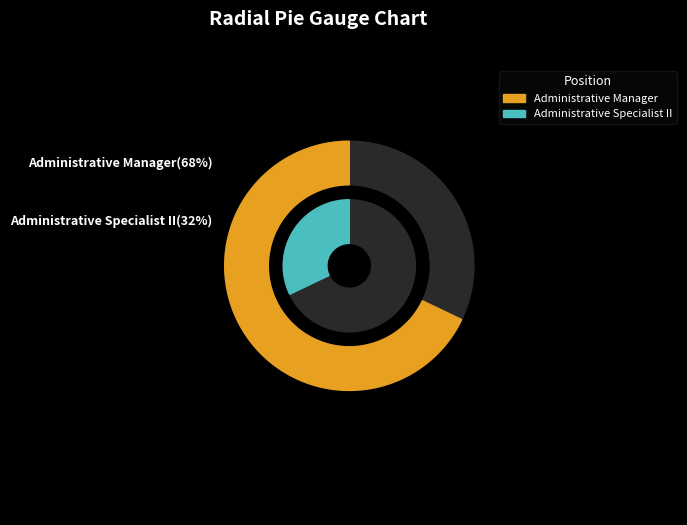

How many slices are in this pie chart?

2